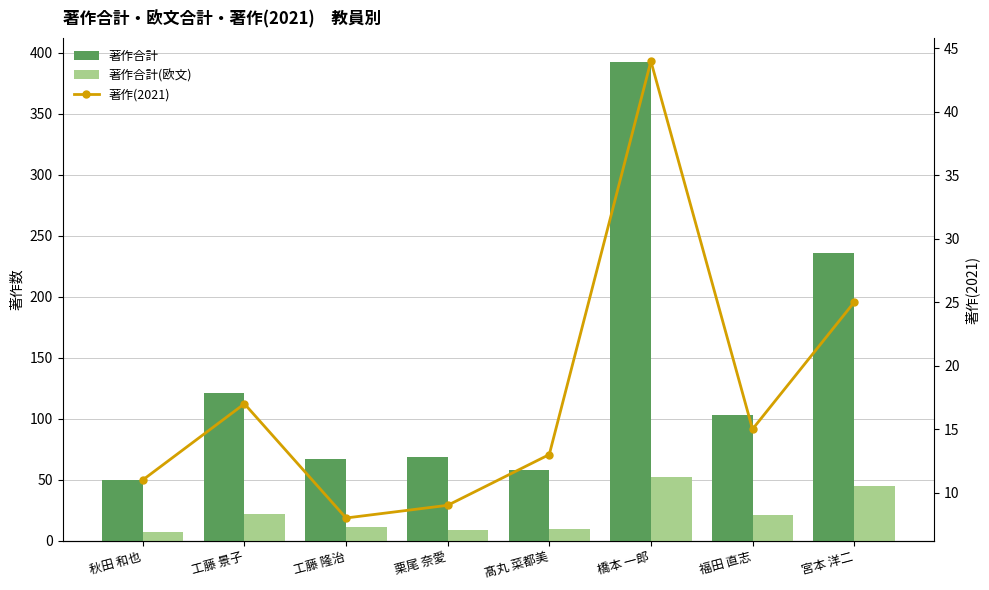

List the labels in order of 著作合計(欧文) value, smallest first.

秋田 和也, 栗尾 奈愛, 髙丸 菜都美, 工藤 隆治, 福田 直志, 工藤 景子, 宮本 洋二, 橋本 一郎